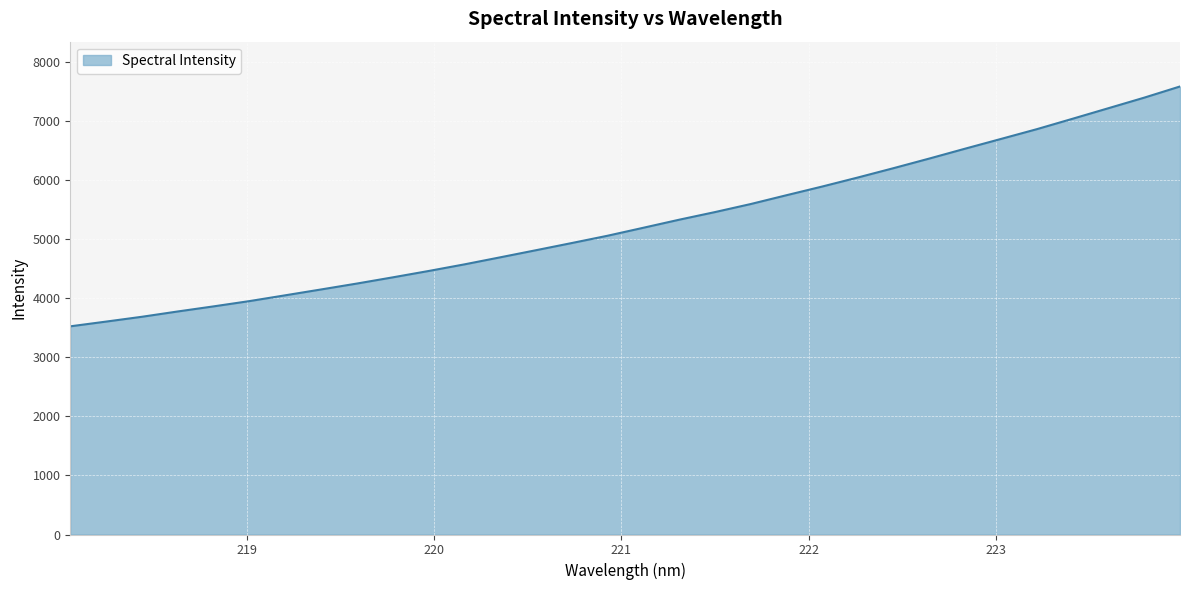

What is the smallest value displayed?

3526.2